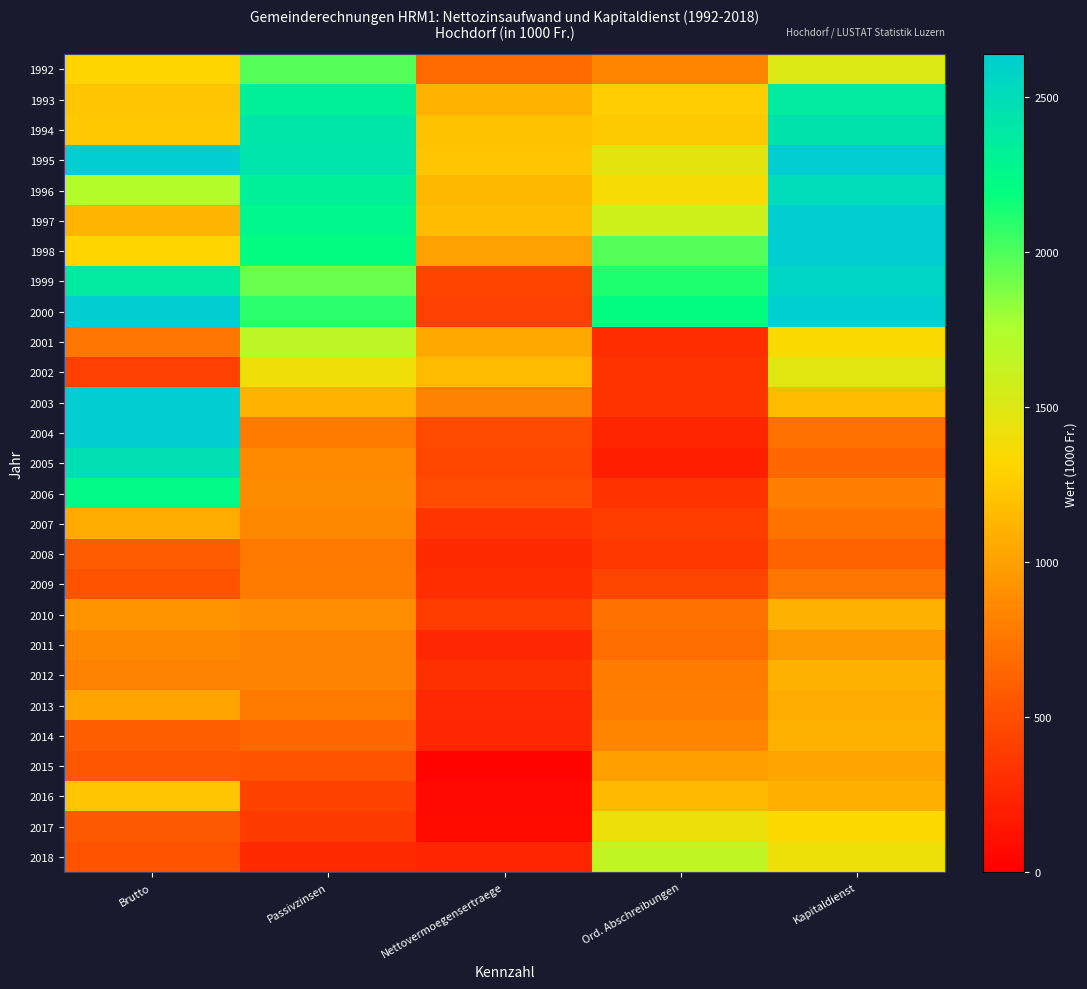

Count the number of data series in this chart.

27